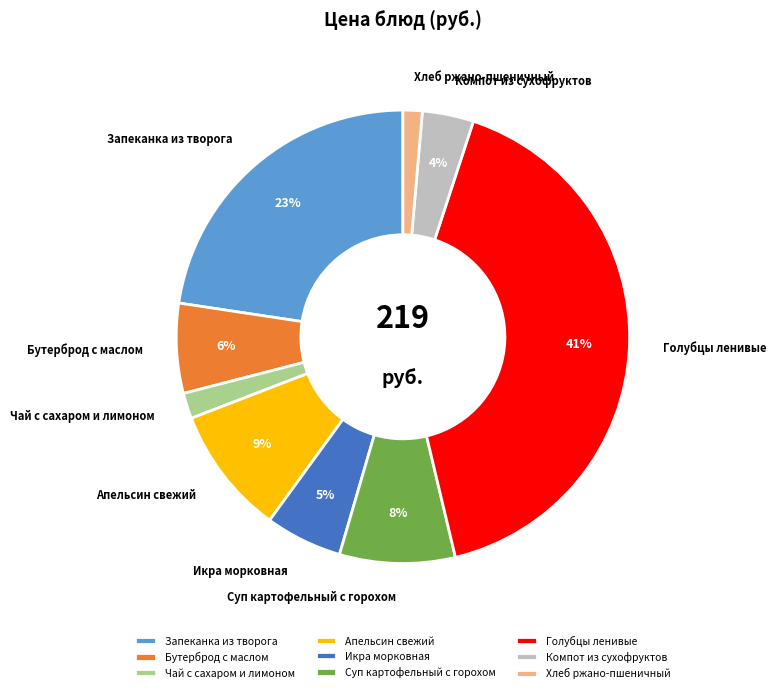

Which category has the biggest portion of the pie?

Голубцы ленивые